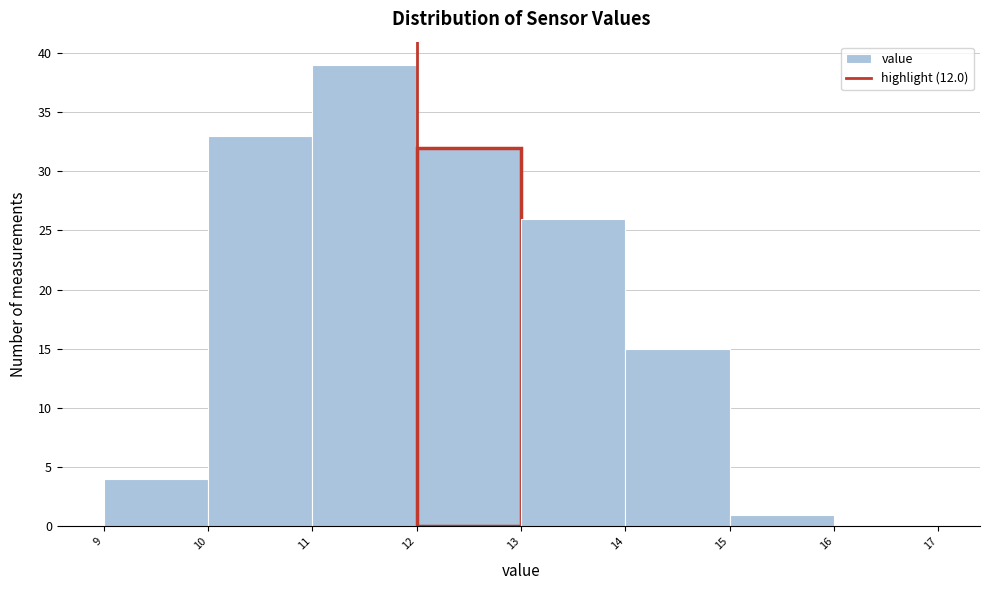

Reading left to right, list every bar in this chart as the range it spans on the x-axis followed by its height. The values are not printed on the chart, so give them approximately, as read against the axis.

9 to 10: 4
10 to 11: 33
11 to 12: 39
12 to 13: 32
13 to 14: 26
14 to 15: 15
15 to 16: 1
16 to 17: 0